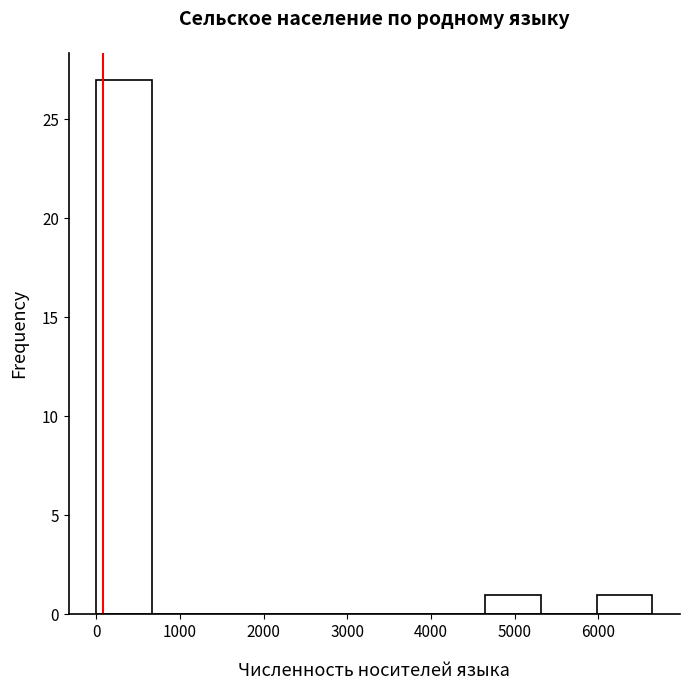

Reading left to right, transcribe this chart: for each bar, give the range it covers on the x-axis and its height. Neither the bar edges nor the heights are printed on the chart, so give them approximately, as read against the axes.

0 to 700: 27
700 to 1300: 0
1300 to 2000: 0
2000 to 2700: 0
2700 to 3300: 0
3300 to 4000: 0
4000 to 4600: 0
4600 to 5300: 1
5300 to 6000: 0
6000 to 6600: 1